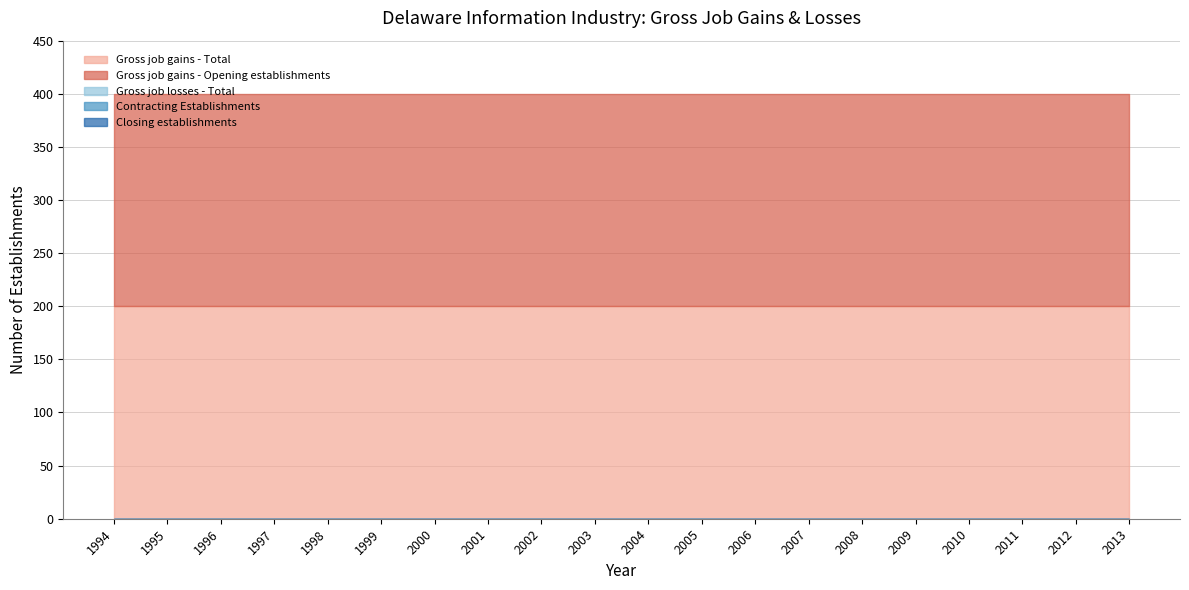

The Gross job gains - Opening establishments series shows 119 at 1999. True or false?

False